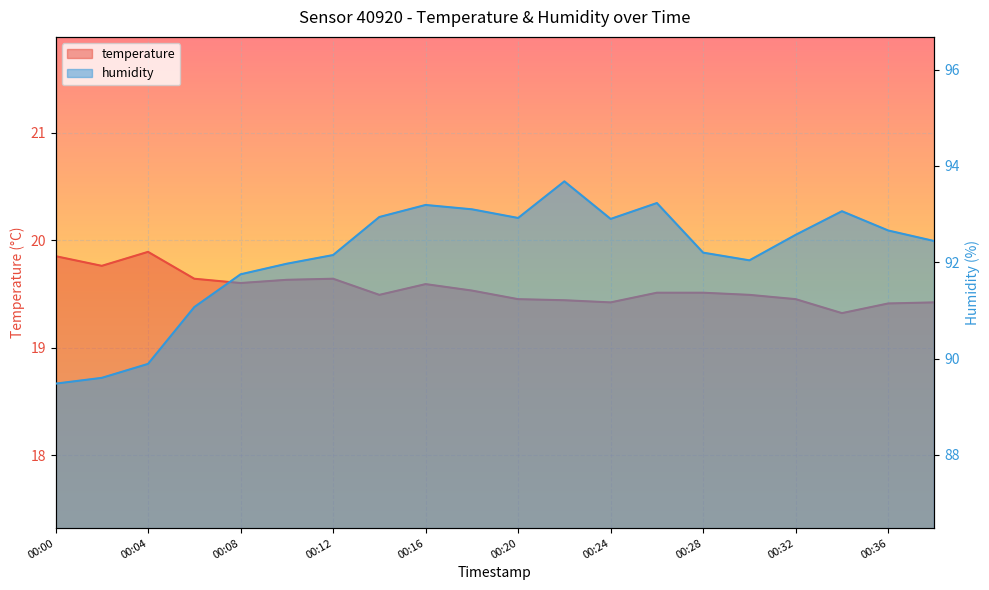

Rank the series at 00:32 from highest to lowest value.

humidity, temperature